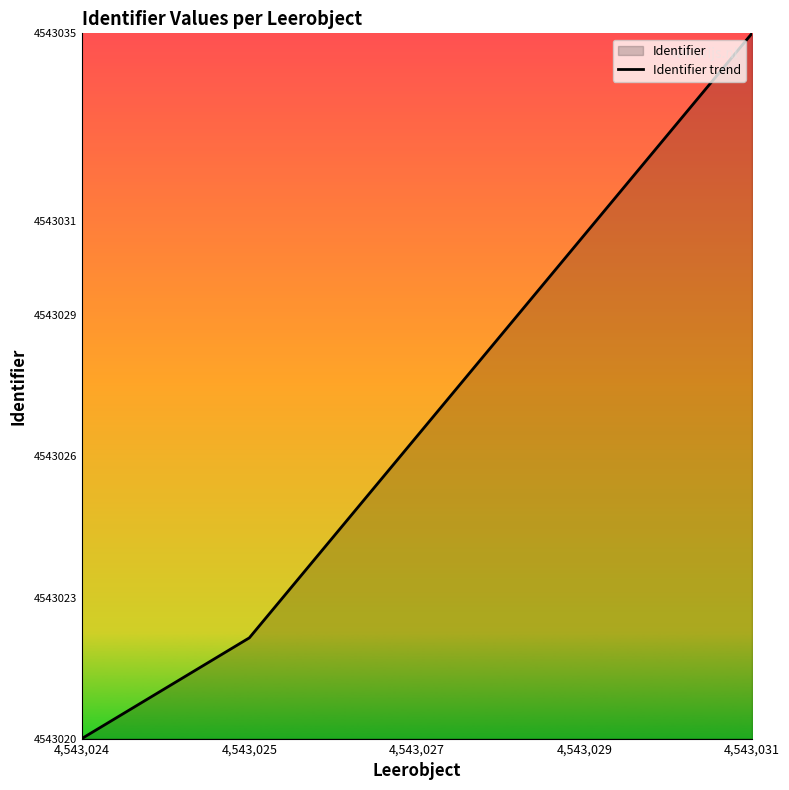

True or false: the data shows 2041044.9 at 4,543,024.

False